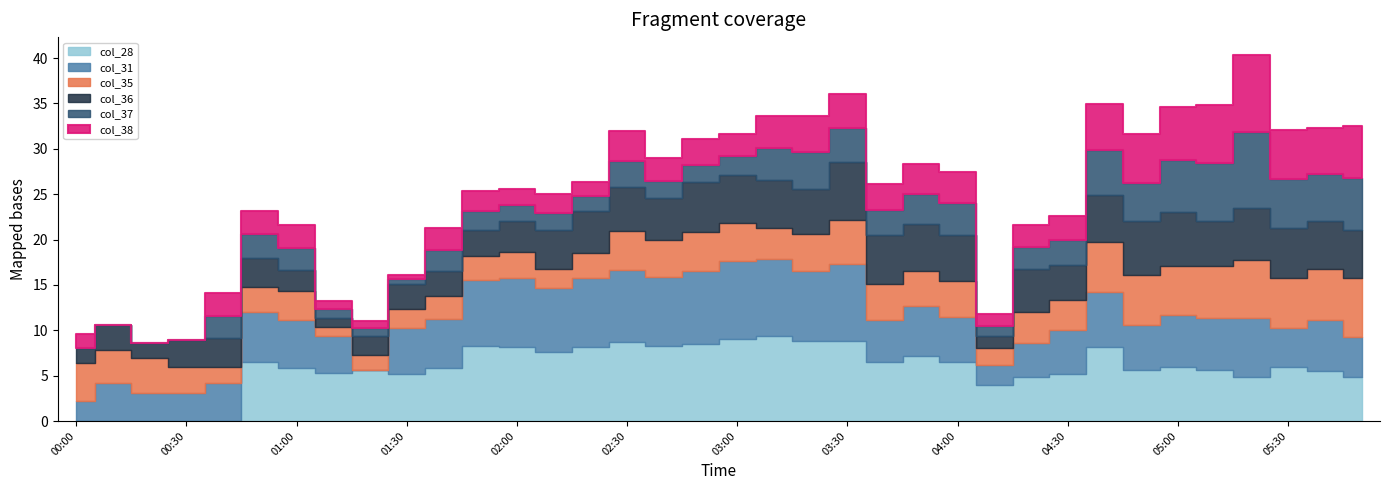

List the series in order of their peak value, lowest first.

col_36, col_35, col_37, col_38, col_28, col_31